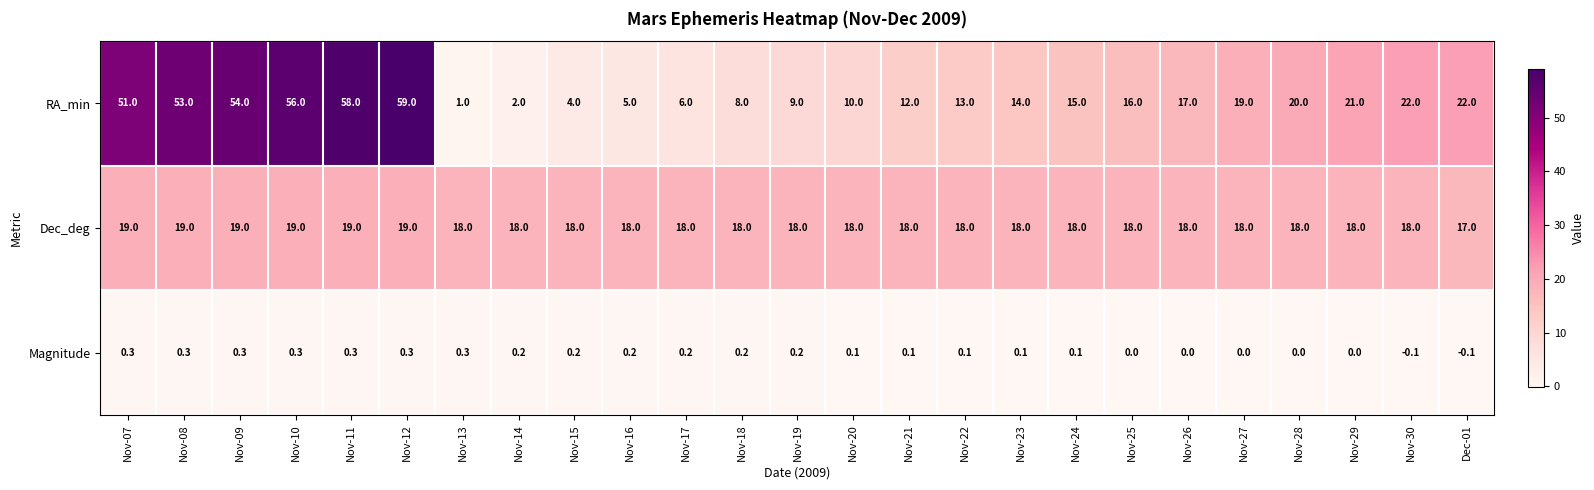

Which series changed the most between Nov-11 and Nov-26?

RA_min